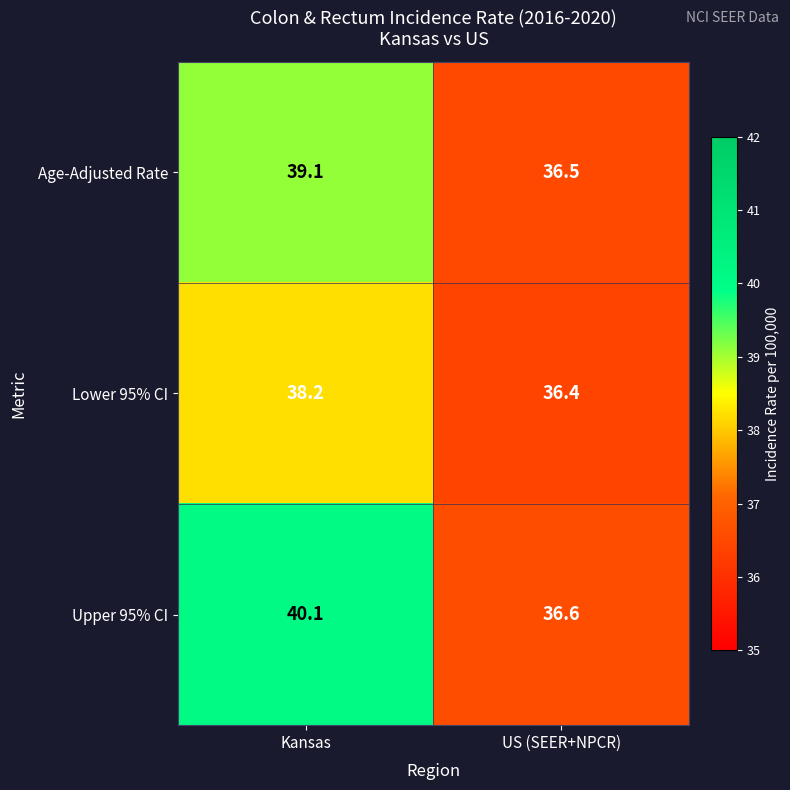

The Upper 95% CI series shows 36.6 at US (SEER+NPCR). True or false?

True